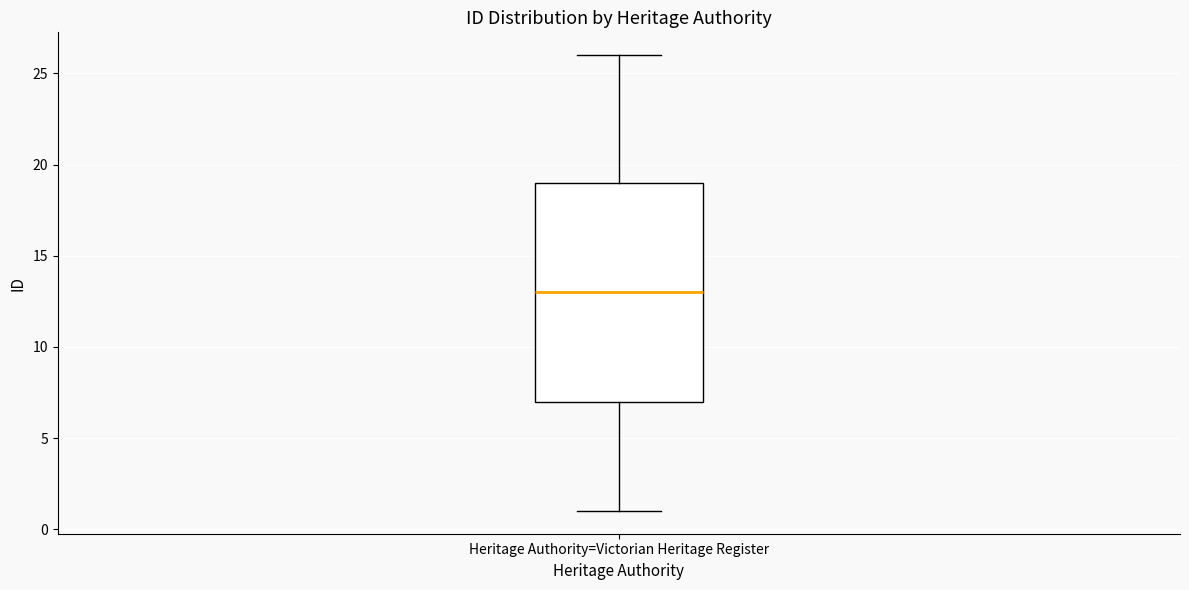

Read this box plot against the y-axis: the position of the median line, the range covered by the box, and the ends of both whiskers. The values are not printed on the chart, so give them approximately, as read against the axis.

median 13, box 7 to 19, whiskers 1 to 26